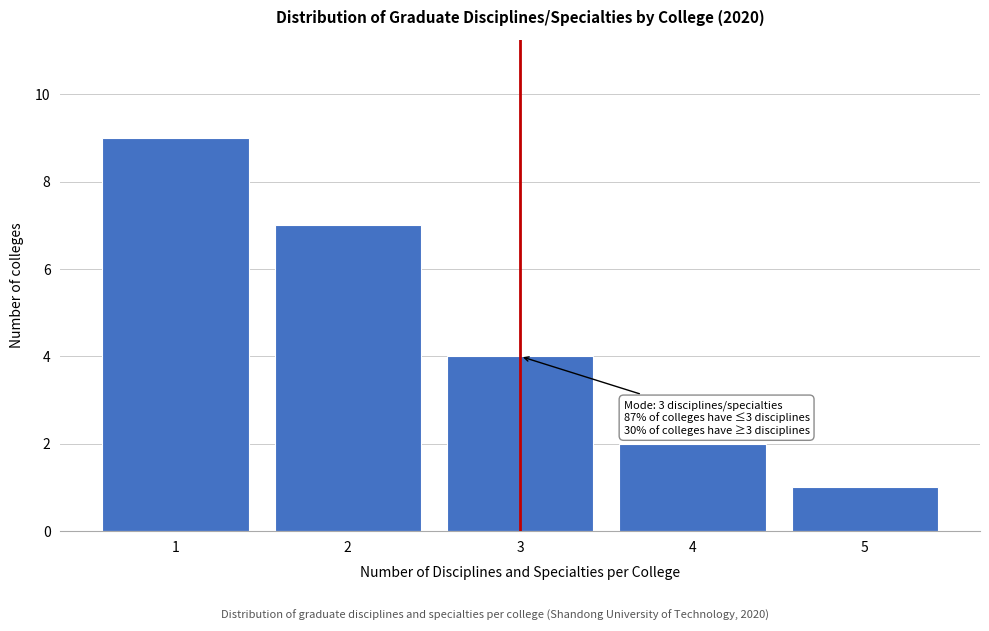

Which range on the x-axis has the tallest bar?

0.5 to 1.5